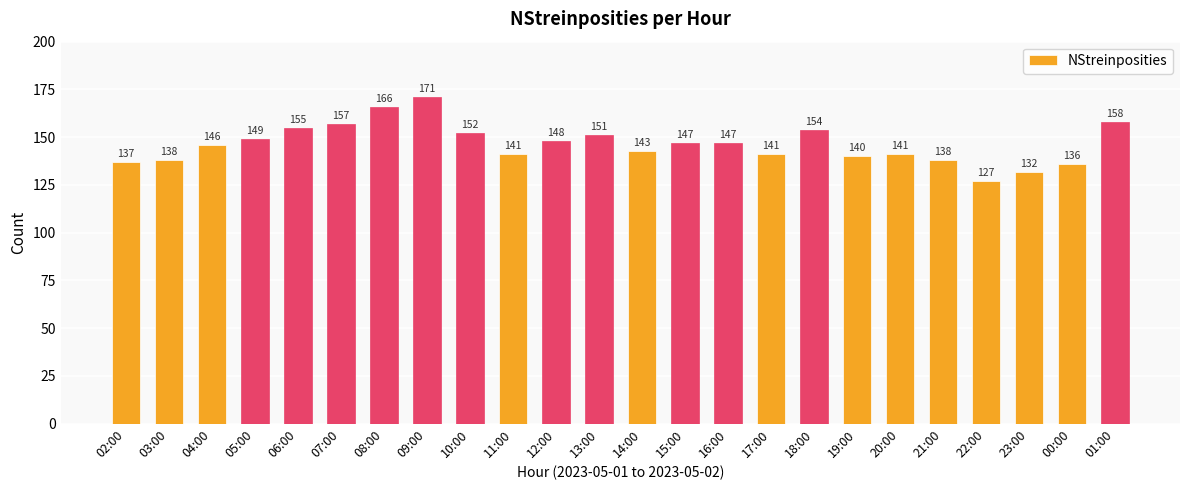

What is the difference between the maximum and minimum values?

44